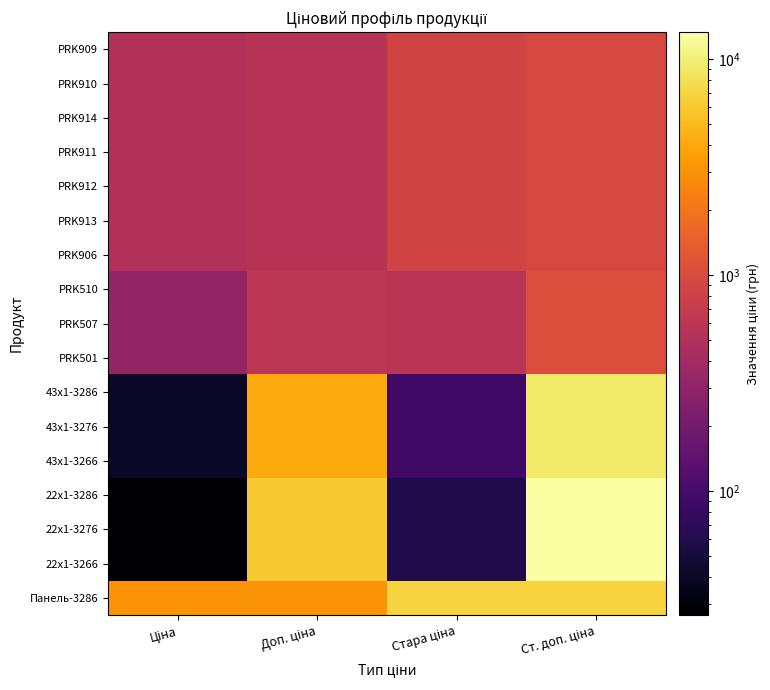

How many categories are shown in the chart?

4